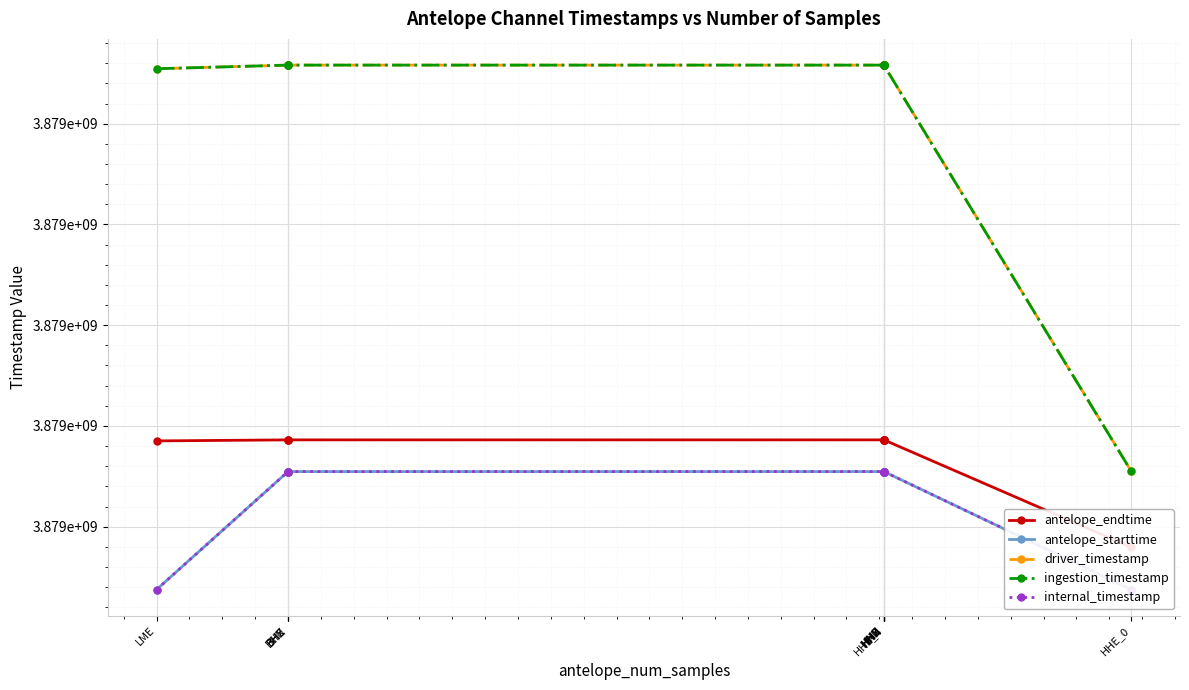

Reading right to left, what are all the values shown in this chart?

antelope_endtime: HHE_0=3878689770.2	HHE_4=3878743076.6	HNN=3878743078.0	HHZ=3878743077.3	HHN=3878743077.3	HNE=3878743077.2	HNZ=3878743073.6	BHZ=3878743070.6	BHN=3878743067.7	BHE=3878743066.8	LME=3878742559.0
antelope_starttime: HHE_0=3878668800.0	HHE_4=3878727335.7	HNN=3878727337.5	HHZ=3878727337.2	HHN=3878727337.5	HNE=3878727338.8	HNZ=3878727337.3	BHZ=3878727333.1	BHN=3878727330.7	BHE=3878727336.4	LME=3878668800.0
driver_timestamp: HHE_0=3878727486.8	HHE_4=3878929086.7	HNN=3878929086.7	HHZ=3878929086.7	HHN=3878929086.7	HNE=3878929086.7	HNZ=3878929086.7	BHZ=3878929086.7	BHN=3878929086.7	BHE=3878929086.7	LME=3878927286.7
ingestion_timestamp: HHE_0=3878727487.4	HHE_4=3878929088.6	HNN=3878929088.6	HHZ=3878929088.6	HHN=3878929088.6	HNE=3878929088.6	HNZ=3878929088.6	BHZ=3878929088.6	BHN=3878929088.6	BHE=3878929088.6	LME=3878927290.9
internal_timestamp: HHE_0=3878668800.0	HHE_4=3878727335.7	HNN=3878727337.5	HHZ=3878727337.2	HHN=3878727337.5	HNE=3878727338.8	HNZ=3878727337.3	BHZ=3878727333.1	BHN=3878727330.7	BHE=3878727336.4	LME=3878668800.0